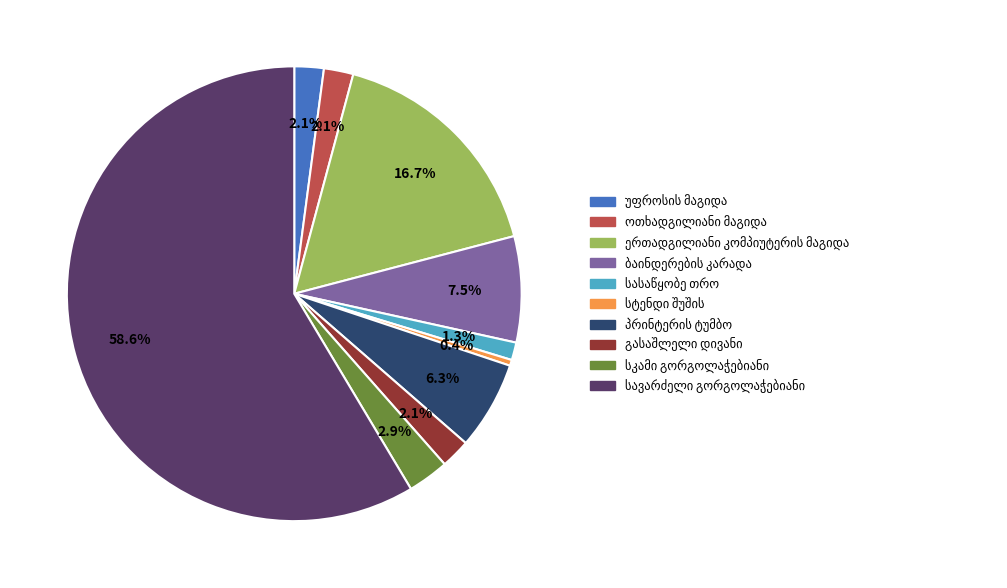

To the nearest percent, what is the average slice percentage?

10%